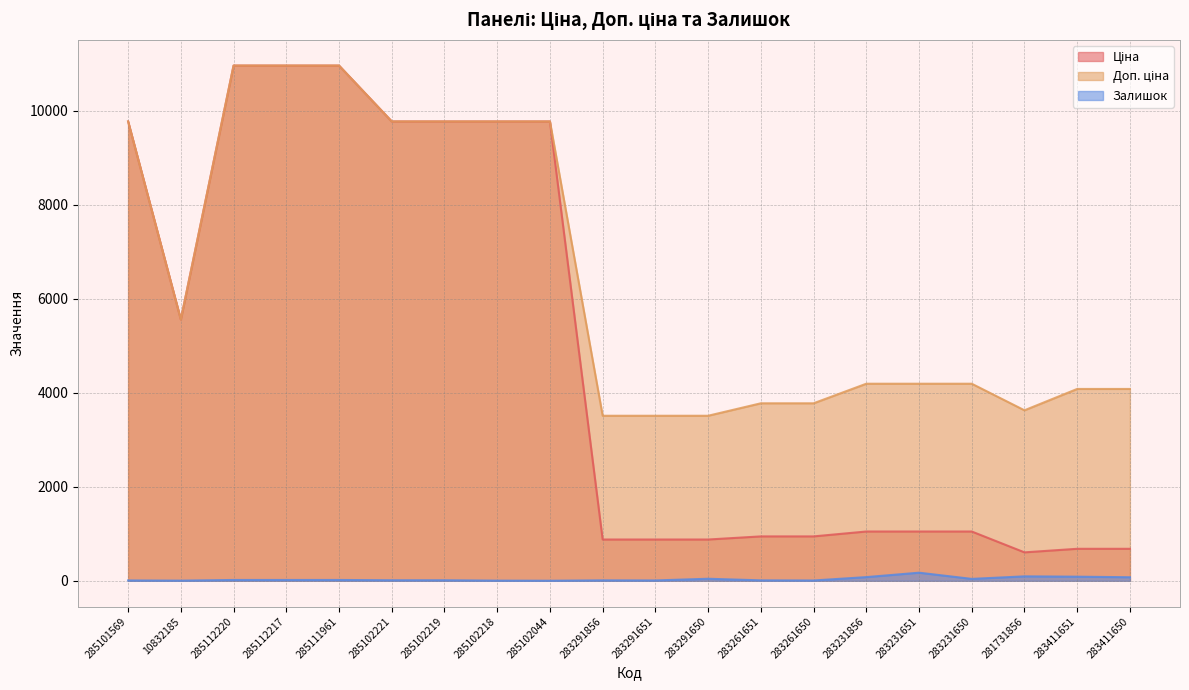

At which category does the chart reach its minimum across all series?

285102044